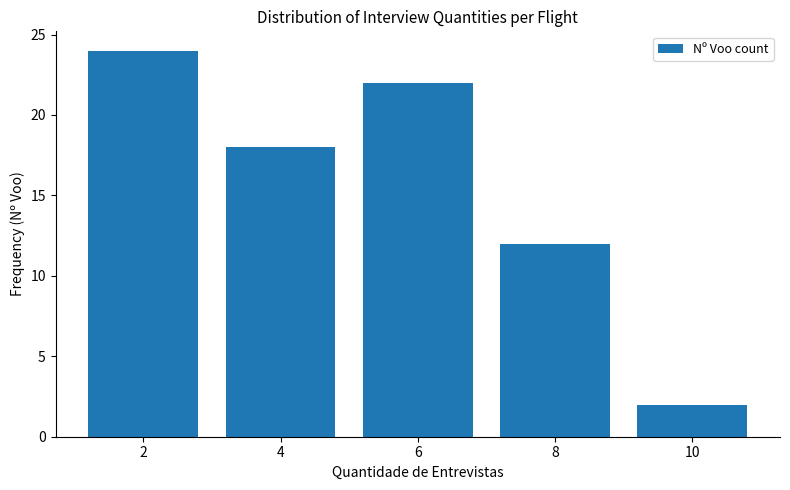

Which category has the highest value across all series?

2